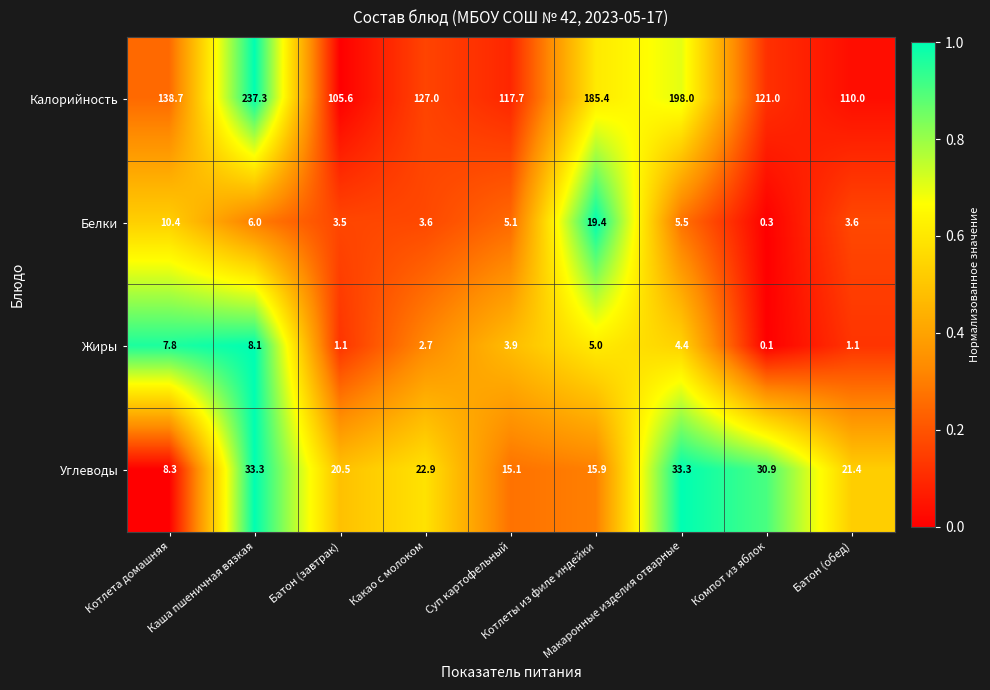

What is the maximum value for Белки?

19.4